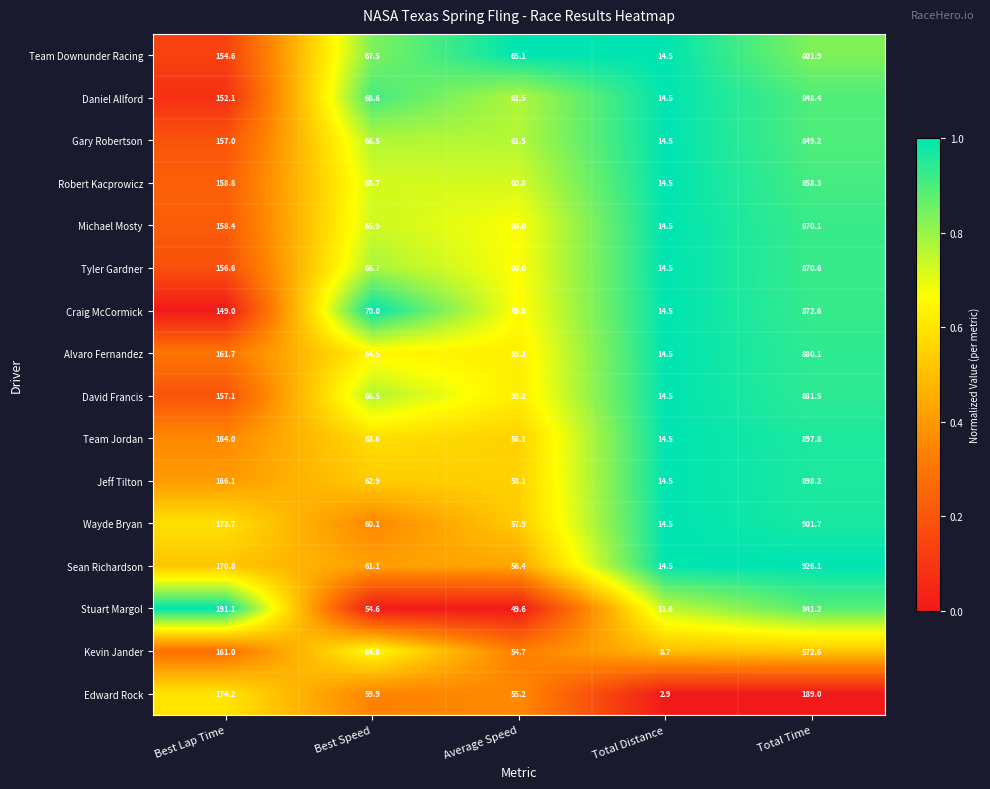

What is the difference between the highest and lowest values at Total Distance?

11.6